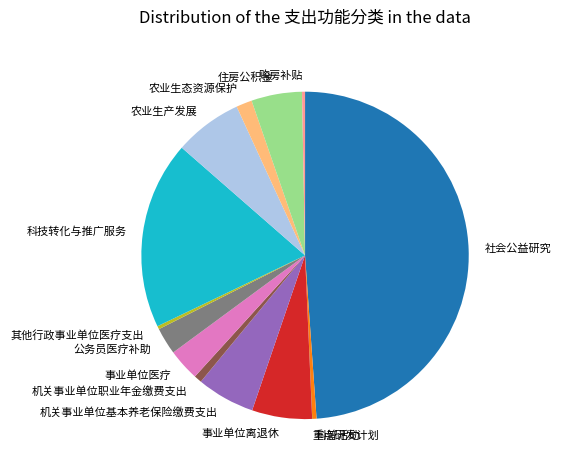

What is the ratio of the value at 农业生态资源保护 to the value at 公务员医疗补助?

0.6